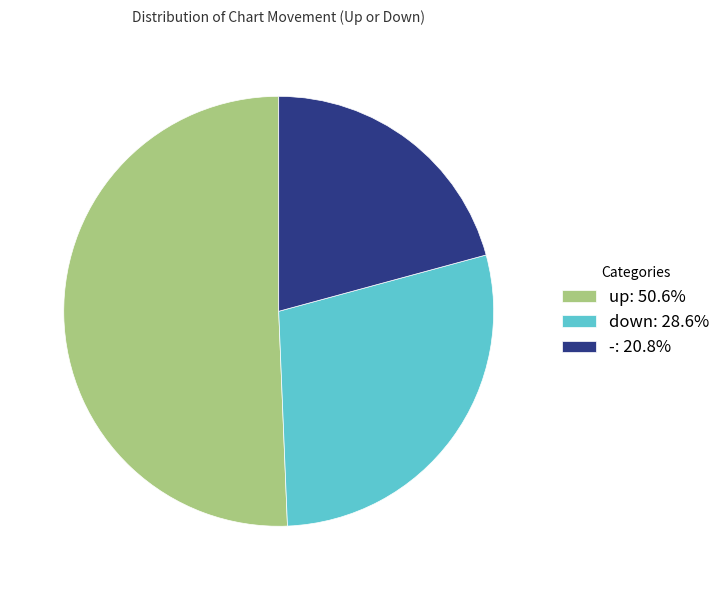

Is there a majority slice in this chart?

Yes